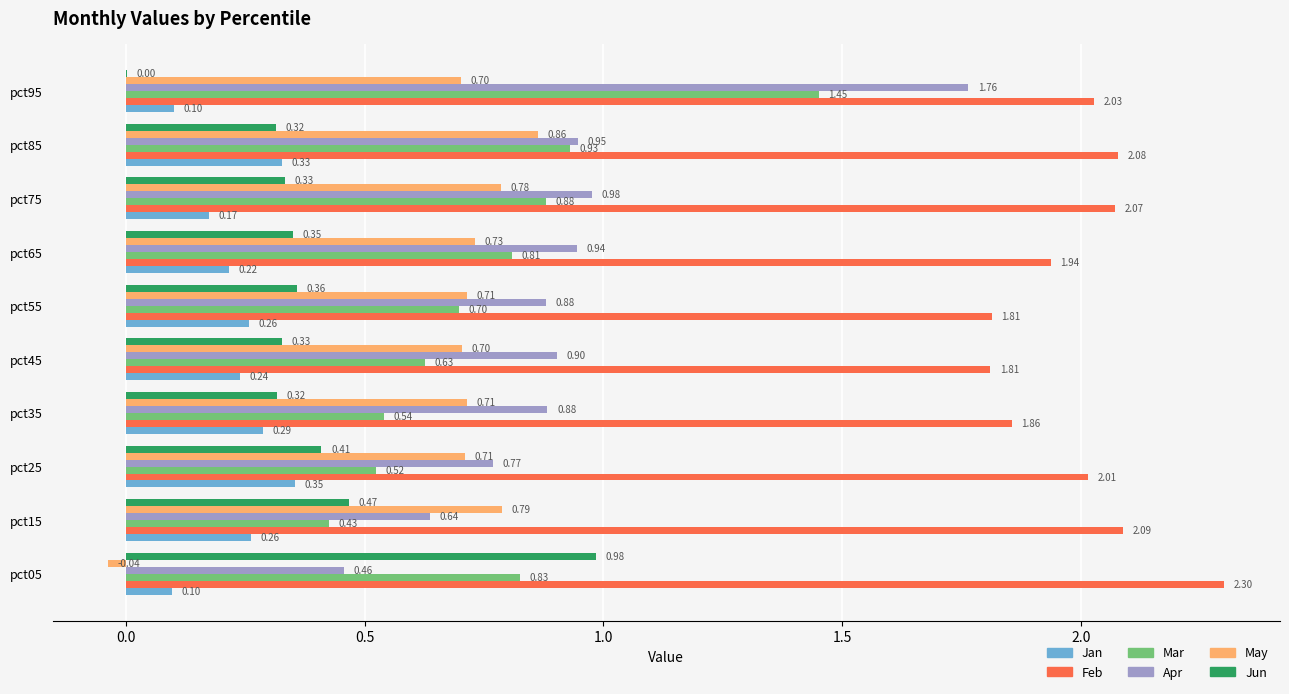

What is the sum of all Feb values?

20.0